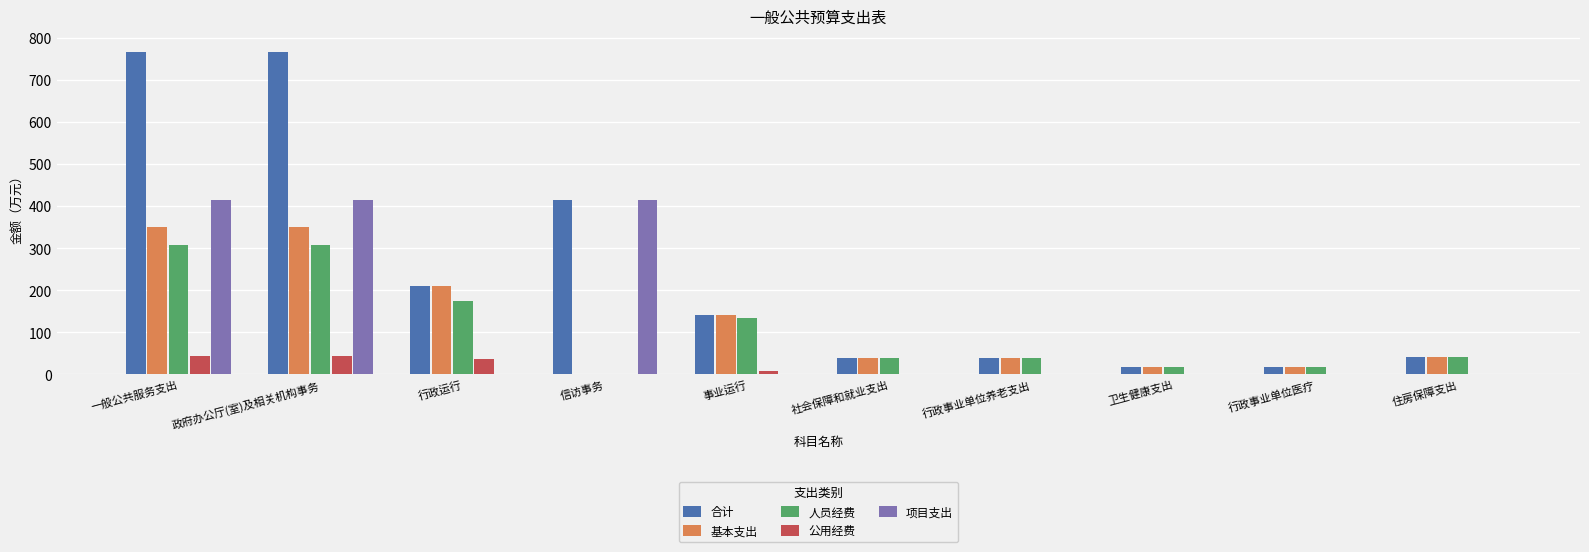

The 基本支出 series shows 0.0 at 信访事务. True or false?

True